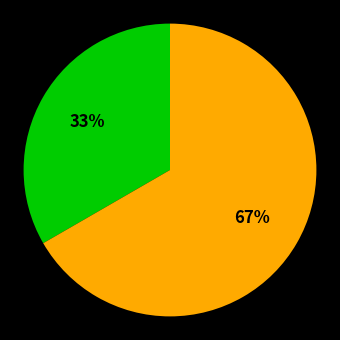

To the nearest percent, what is the average slice percentage?

50%